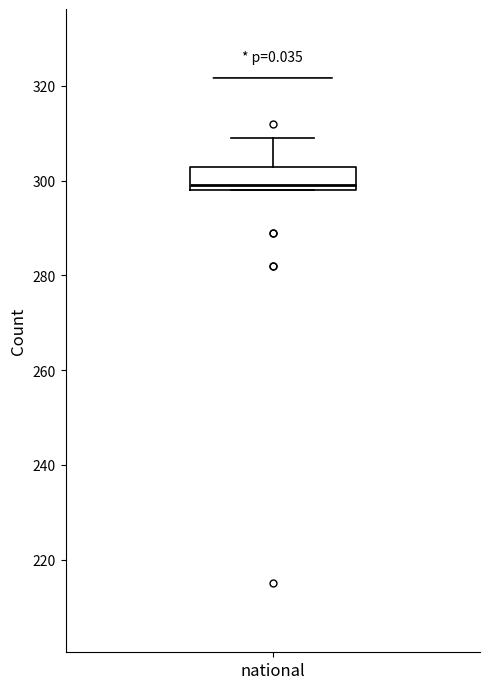

Transcribe this box plot: give where the median line is, the range the box spans, and where the two whiskers end, as read against the y-axis. The values are not printed on the chart, so give them approximately, as read against the axis.

median 300, box 298 to 304, whiskers 298 to 310